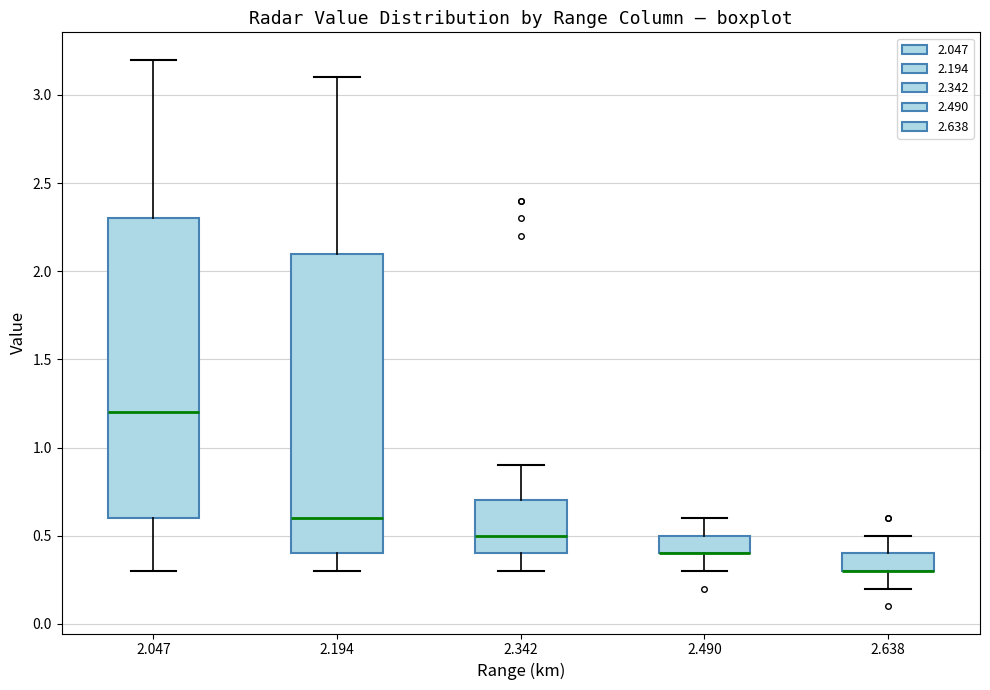

Reading left to right, transcribe this box plot: for each box, give where its median line is, the range the box spans, and where its two whiskers end, as read against the y-axis. The values are not printed on the chart, so give them approximately, as read against the axis.

2.047: median 1.2, box 0.6 to 2.3, whiskers 0.3 to 3.2
2.194: median 0.6, box 0.4 to 2.1, whiskers 0.3 to 3.1
2.342: median 0.5, box 0.4 to 0.7, whiskers 0.3 to 0.9
2.490: median 0.4 (drawn on the box's lower edge), box 0.4 to 0.5, whiskers 0.3 to 0.6
2.638: median 0.3 (drawn on the box's lower edge), box 0.3 to 0.4, whiskers 0.2 to 0.5